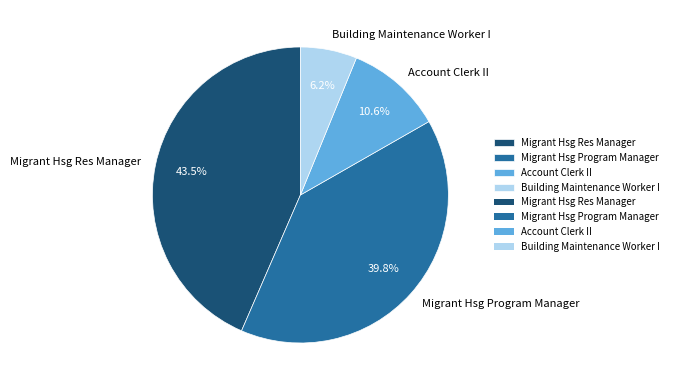

Does Building Maintenance Worker I account for over 50% of the chart?

No